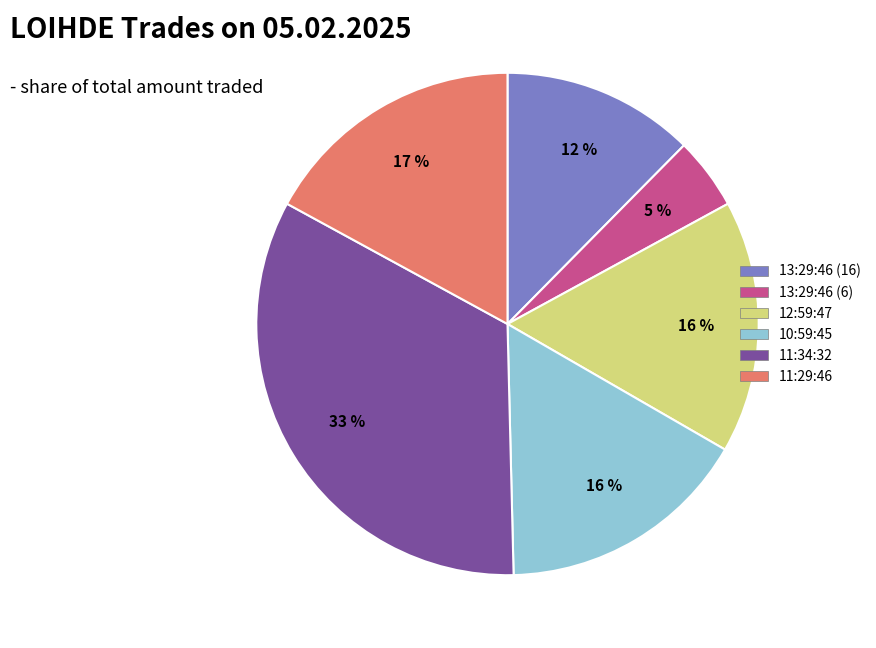

Approximately how many times larger is the value at 12:59:47 compared to 11:34:32?

0.5